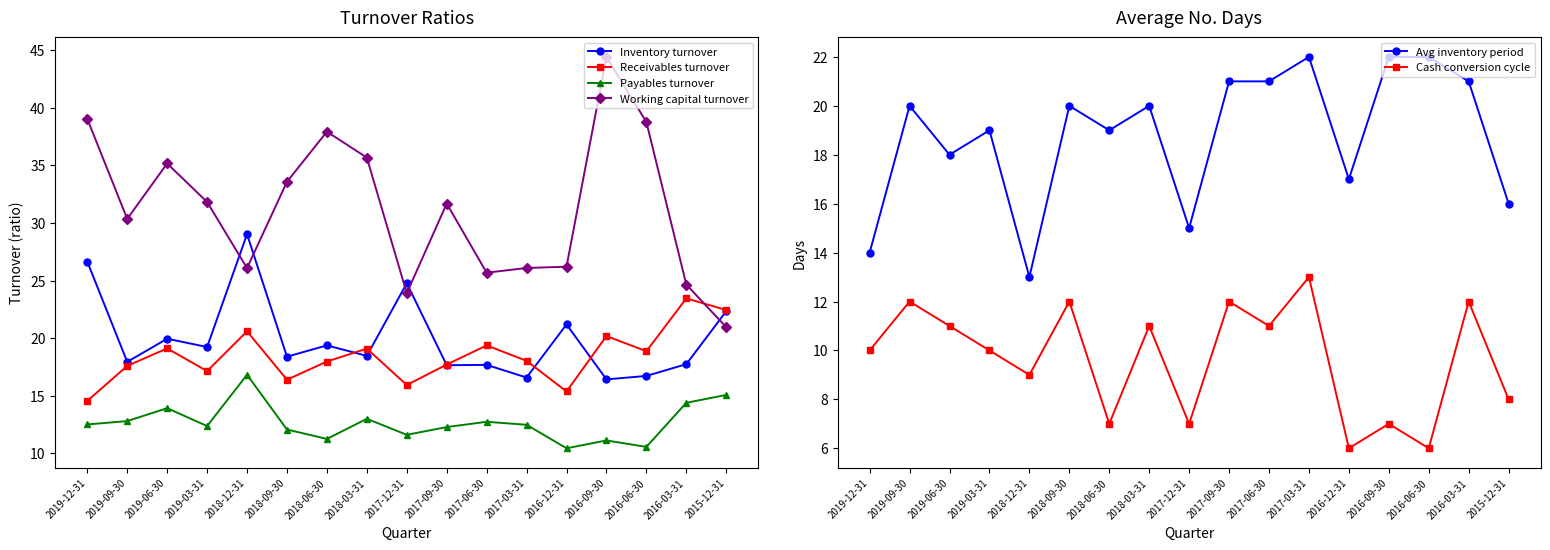

Is the value of Receivables turnover at 2019-12-31 greater than the value of Avg inventory period at 2016-09-30?

No